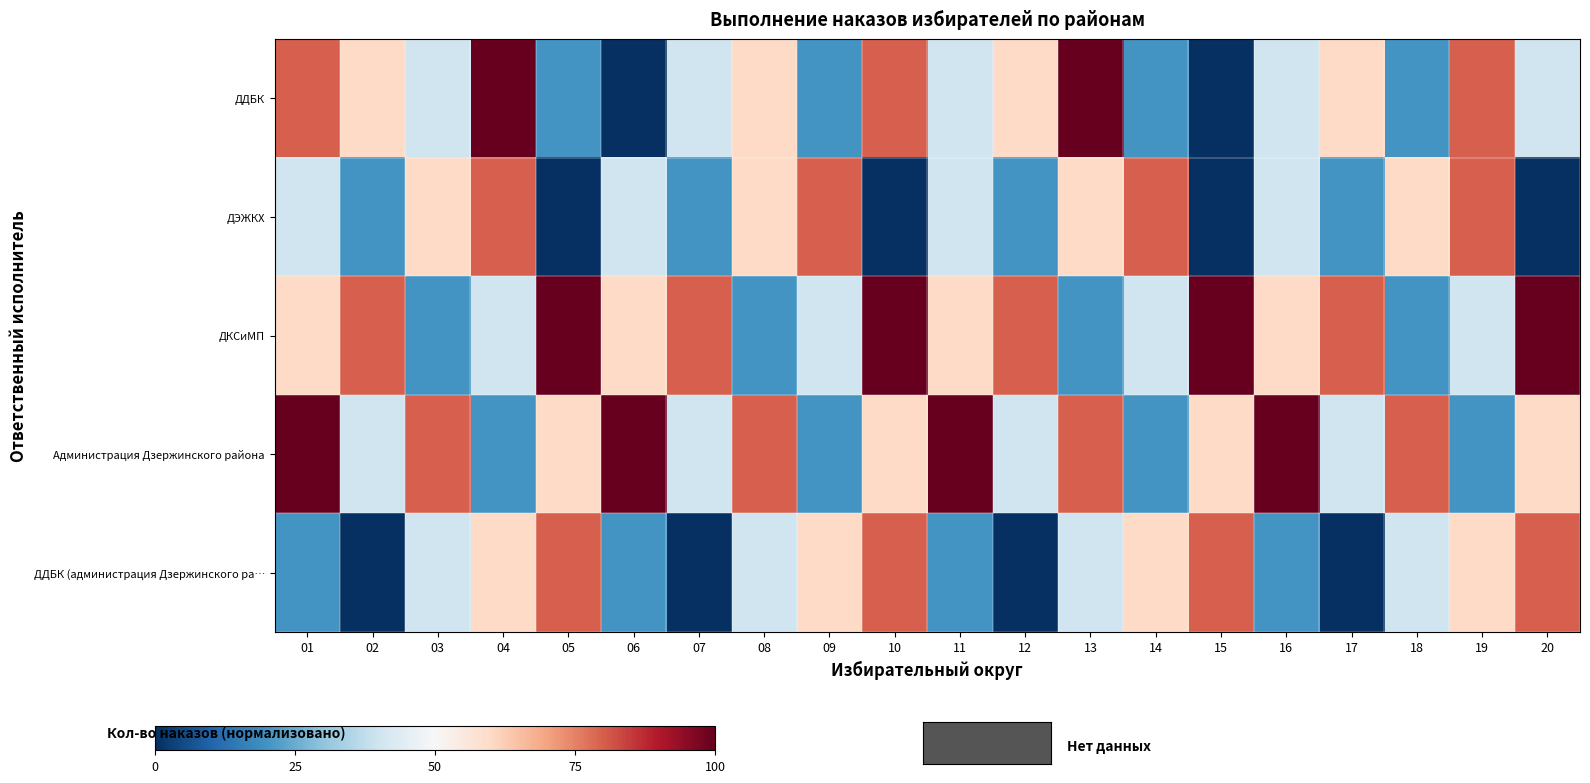

What is the difference between the highest and lowest values at 12?

80